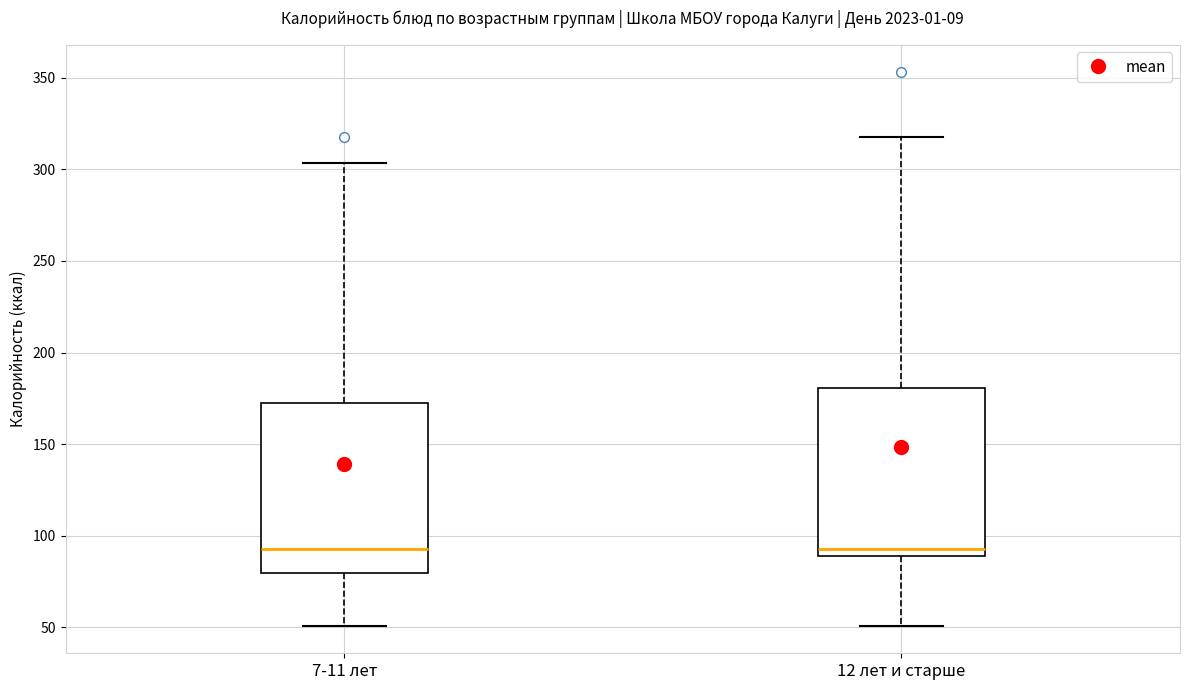

Reading left to right, transcribe this box plot: for each box, give where its median line is, the range the box spans, and where its two whiskers end, as read against the y-axis. The values are not printed on the chart, so give them approximately, as read against the axis.

7-11 лет: median 95, box 80 to 170, whiskers 50 to 305
12 лет и старше: median 95, box 90 to 180, whiskers 50 to 320